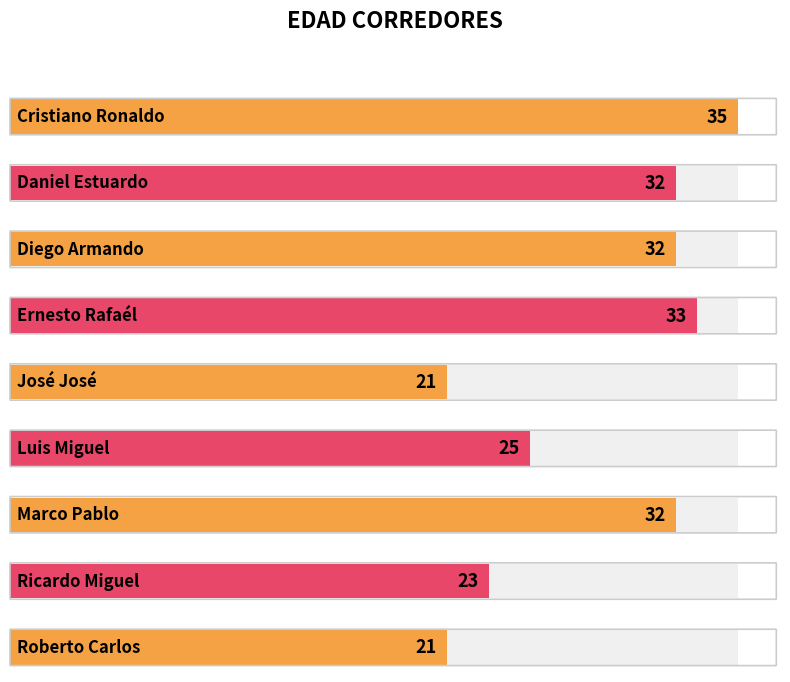

At which category does the chart reach its minimum across all series?

José José